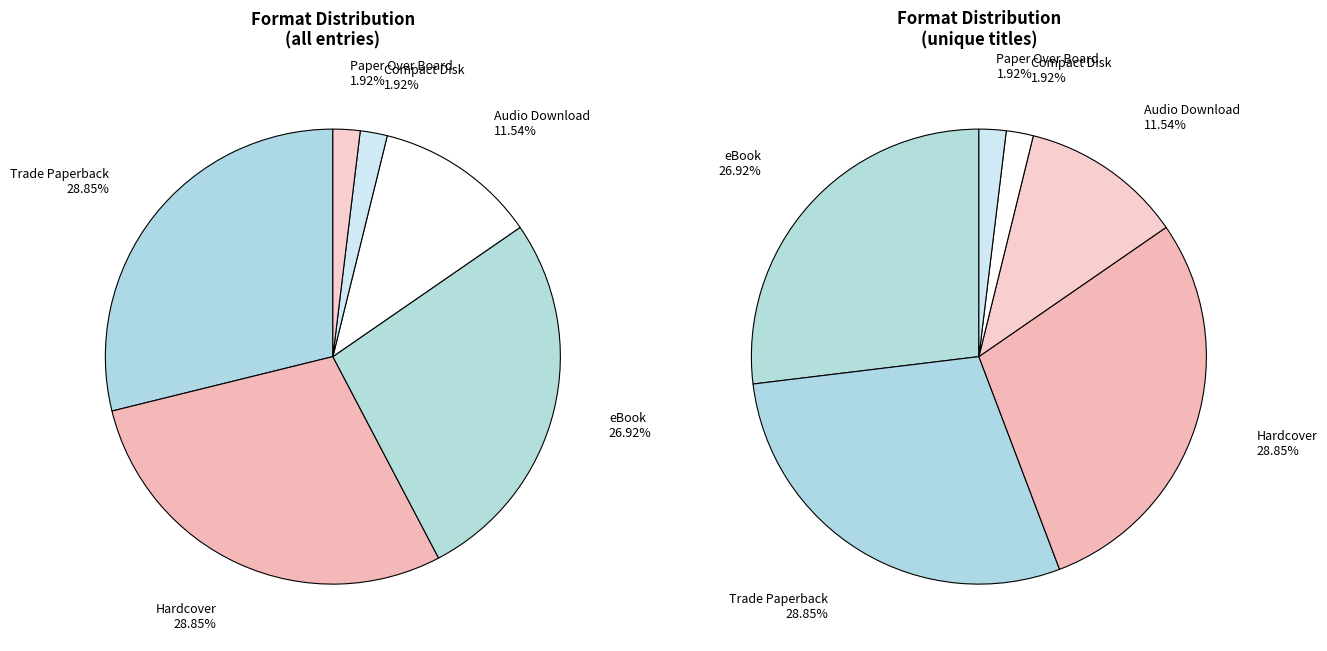

To the nearest percent, what is the average slice percentage?

17%